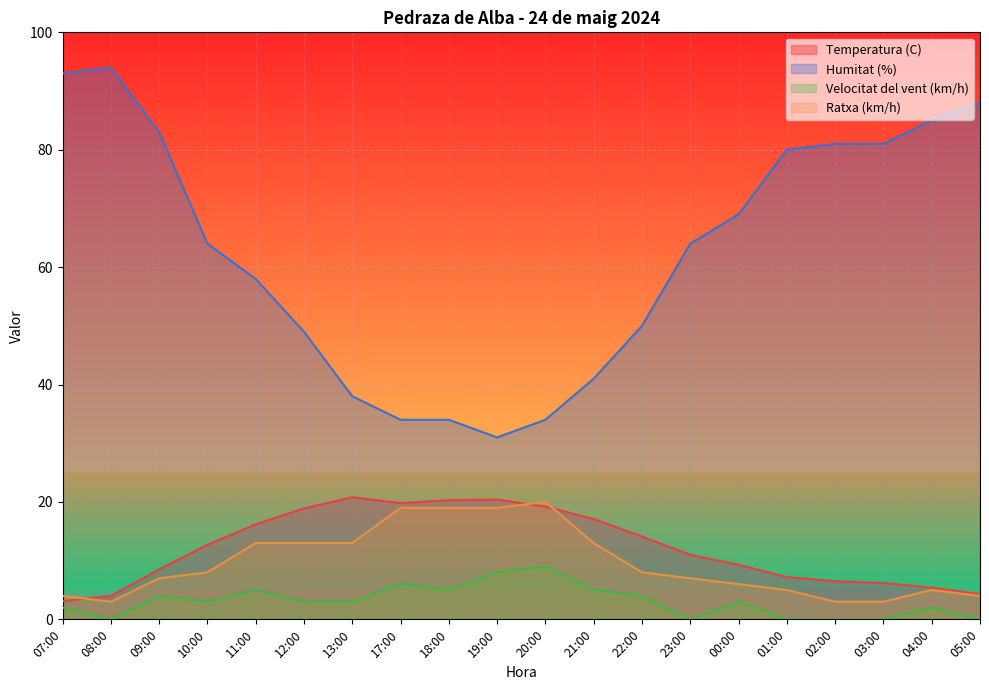

Between 18:00 and 05:00, which series saw the biggest shift?

Humitat (%)